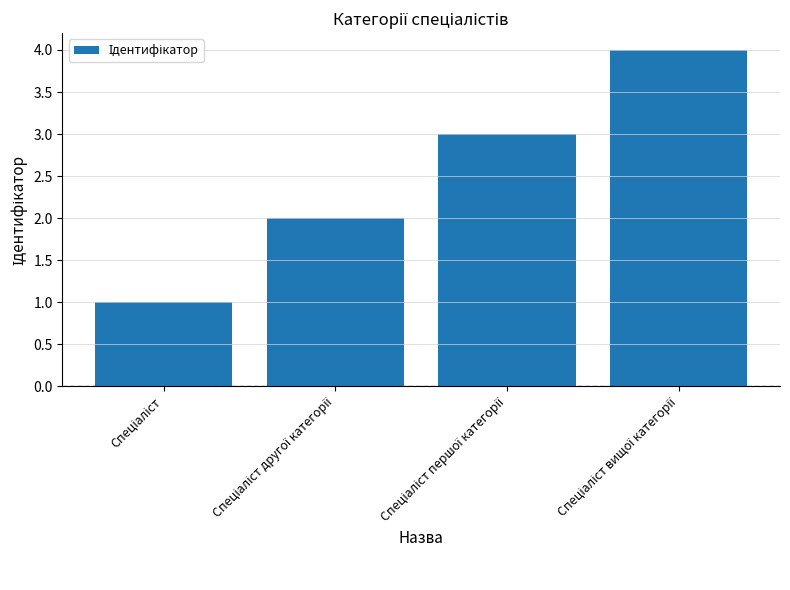

What is the greatest value displayed?

4